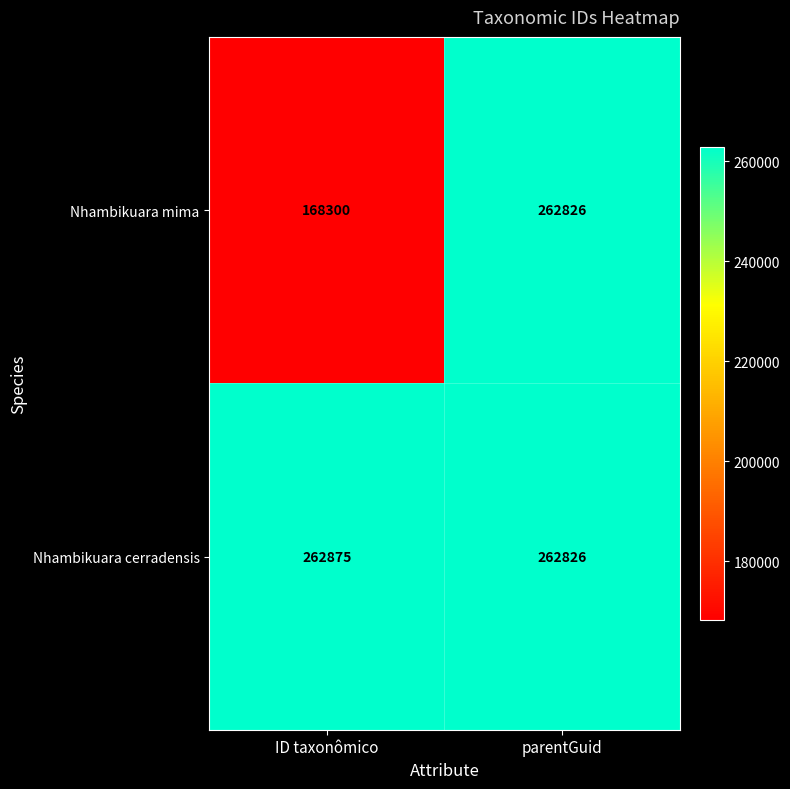

Count the number of categories in the chart.

2